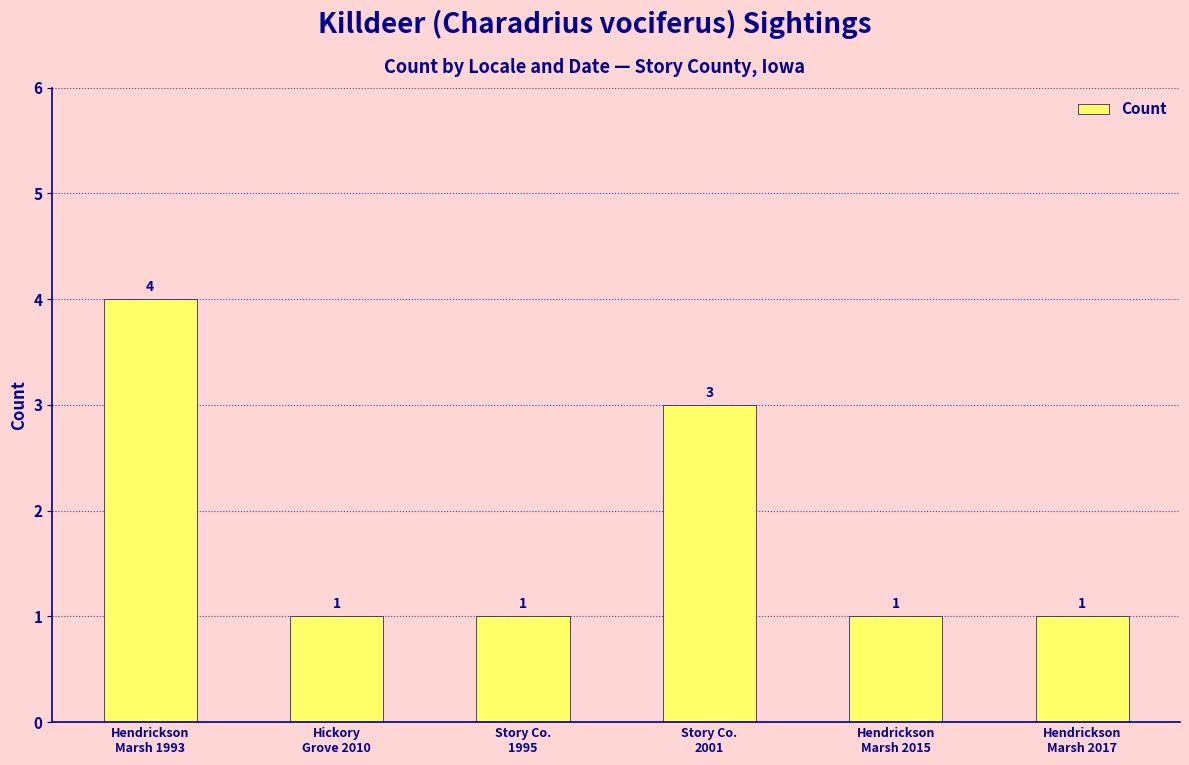

How many values are between 1 and 3?

5